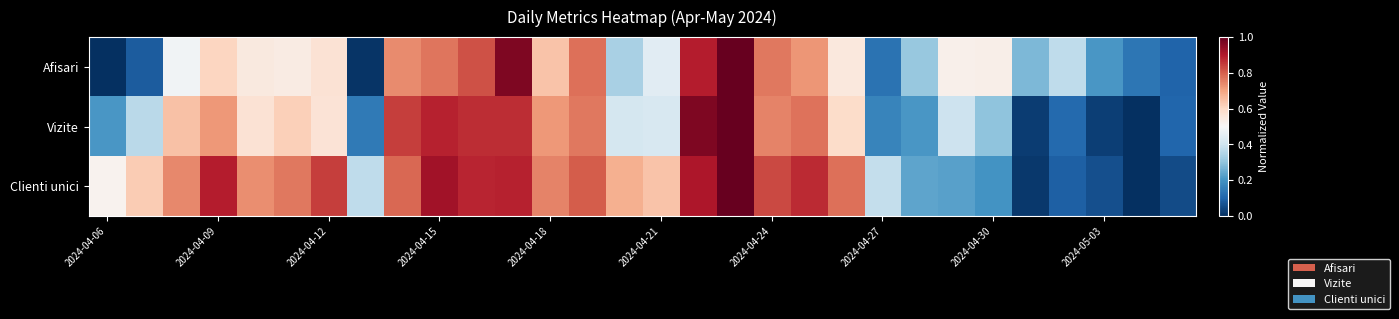

Reading left to right, transcribe all the data shown in this chart.

Afisari: 0.0	0.1	0.5	0.6	0.5	0.5	0.6	0.0	0.7	0.8	0.8	1.0	0.6	0.8	0.3	0.4	0.9	1.0	0.8	0.7	0.6	0.1	0.3	0.5	0.5	0.3	0.4	0.2	0.1	0.1
Vizite: 0.2	0.4	0.6	0.7	0.6	0.6	0.6	0.1	0.8	0.9	0.9	0.9	0.7	0.8	0.4	0.4	1.0	1.0	0.7	0.8	0.6	0.2	0.2	0.4	0.3	0.0	0.1	0.0	0.0	0.1
Clienti unici: 0.5	0.6	0.7	0.9	0.7	0.8	0.8	0.4	0.8	0.9	0.9	0.9	0.7	0.8	0.7	0.6	0.9	1.0	0.8	0.9	0.8	0.4	0.2	0.2	0.2	0.0	0.1	0.1	0.0	0.1